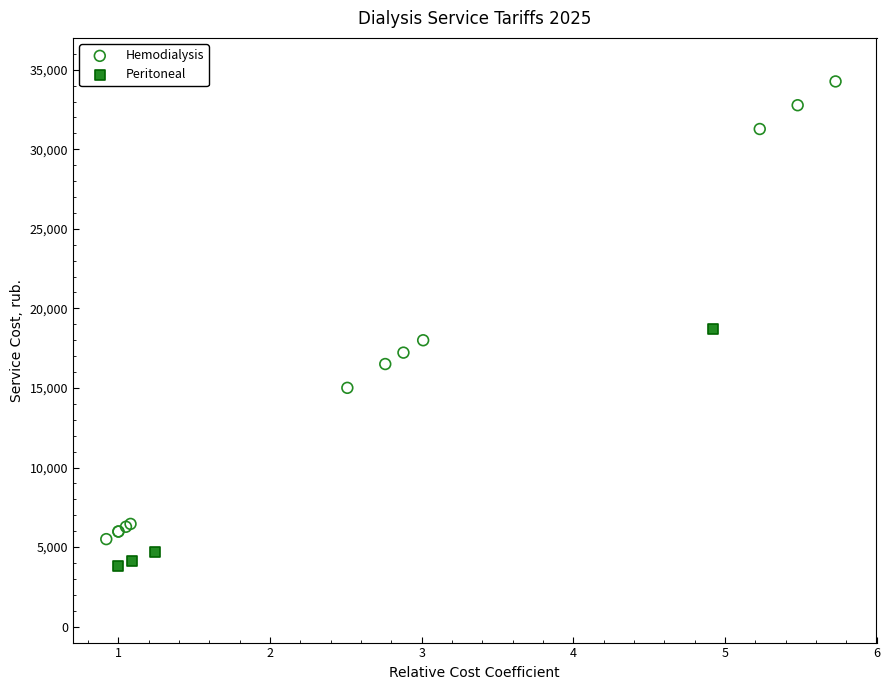

Which series contains the lowest Y value?

Peritoneal